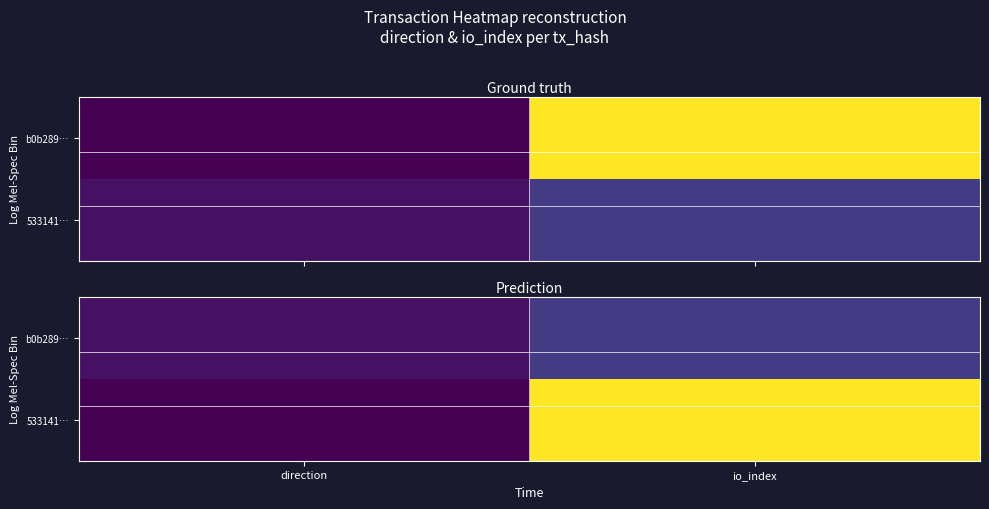

At which label does 533141… reach its minimum?

direction